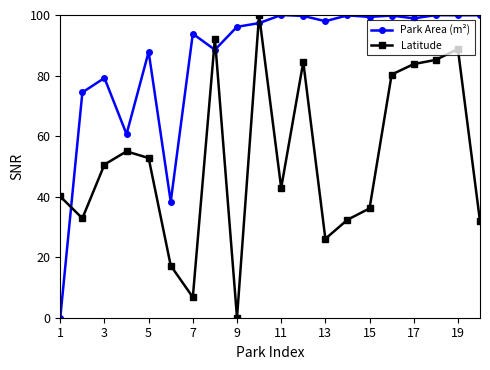

True or false: Park Area (m²) has more than 2 points higher than both neighbors.

True